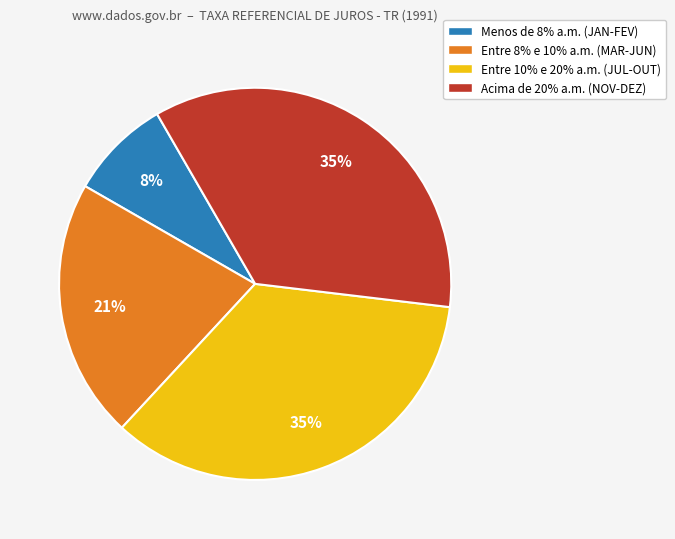

Between Menos de 8% a.m. (JAN-FEV) and Entre 8% e 10% a.m. (MAR-JUN), which is larger?

Entre 8% e 10% a.m. (MAR-JUN)